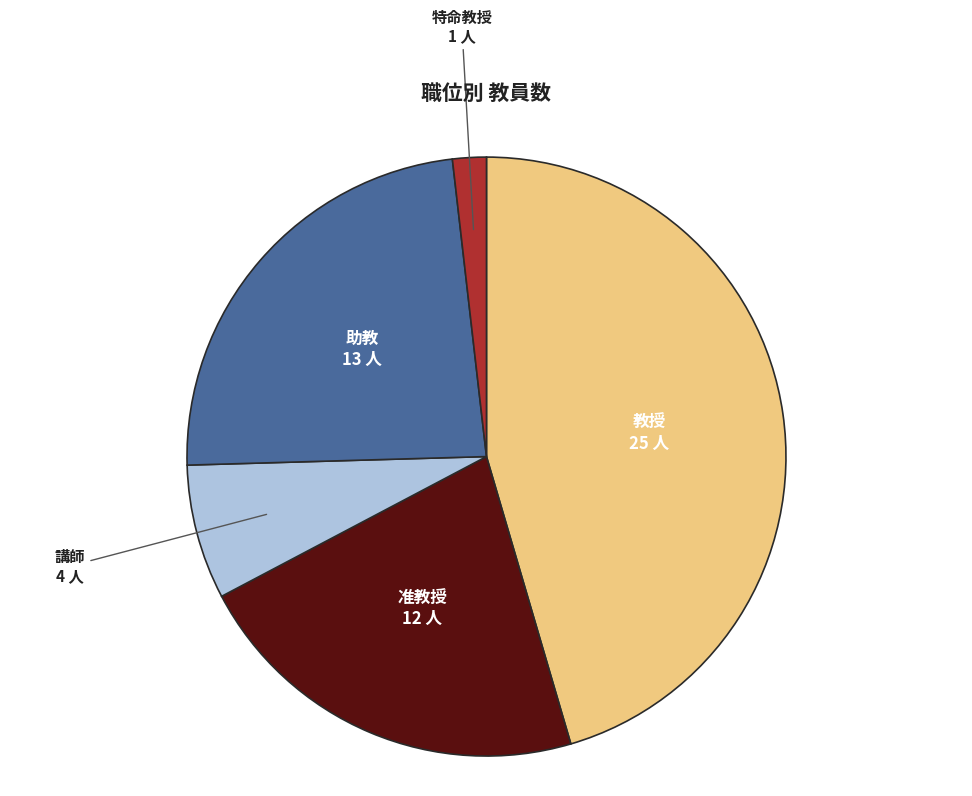

How many segments does this pie chart have?

5